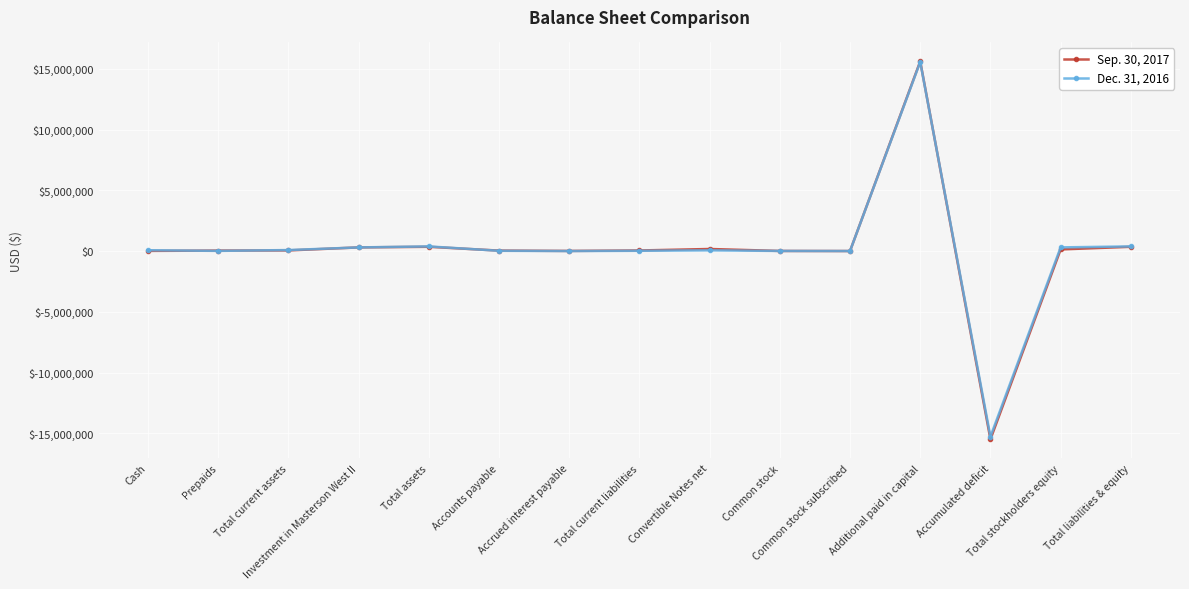

What is the difference between the second highest and second lowest values in the Sep. 30, 2017 series?

350037